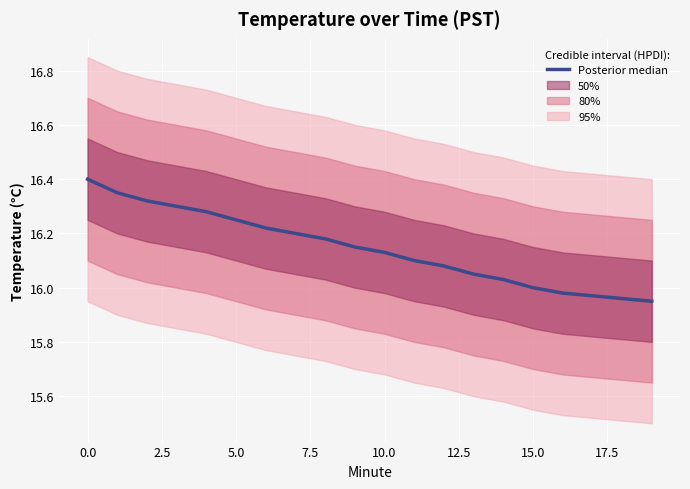

True or false: the data has more than 2 interior local peaks.

False